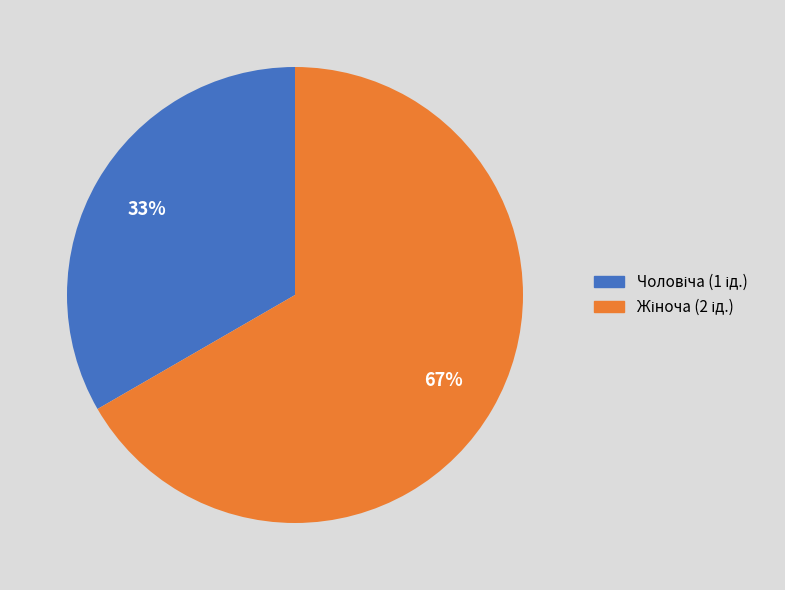

Is there a majority slice in this chart?

Yes